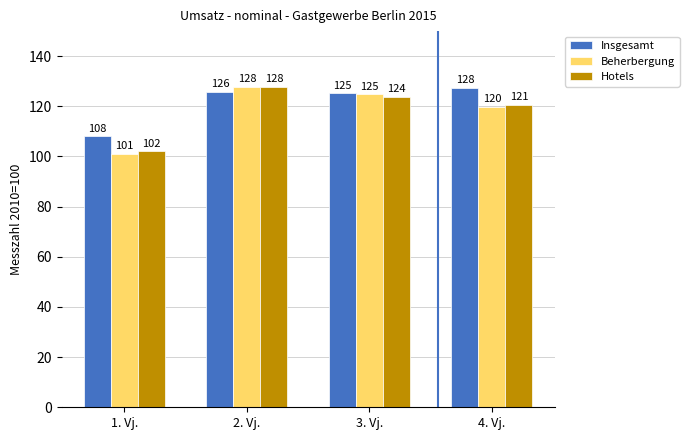

Is the value of Insgesamt at 2. Vj. greater than the value of Beherbergung at 4. Vj.?

Yes